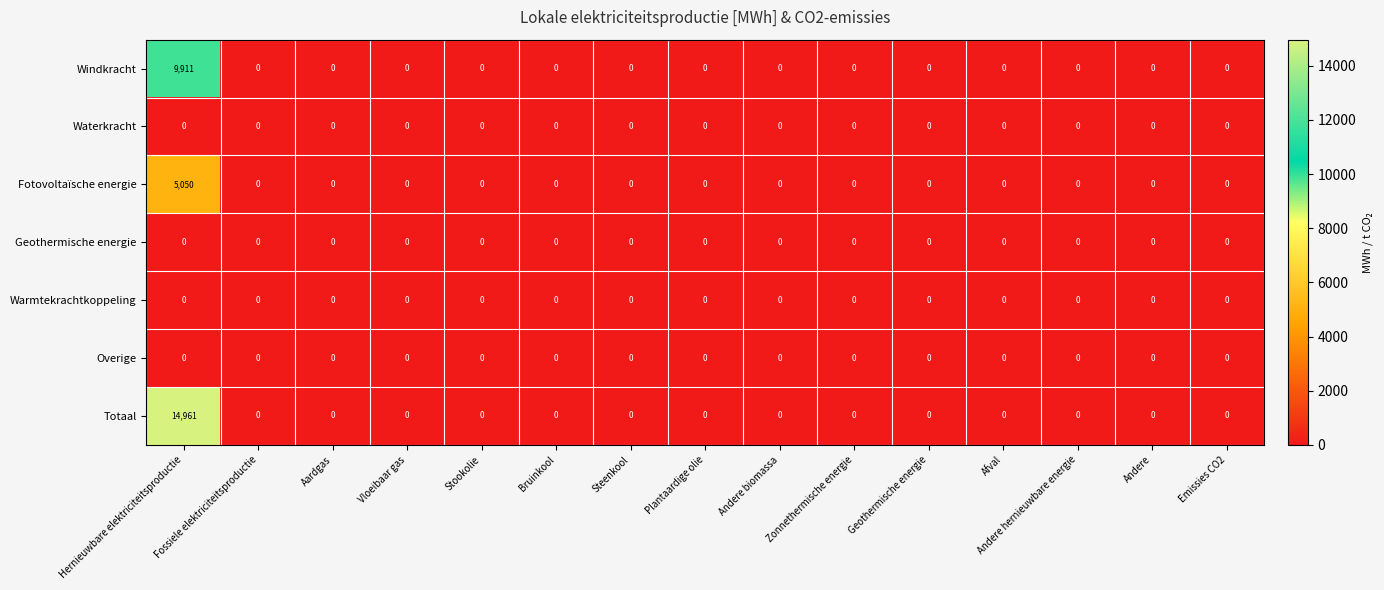

Which category has the highest value in the Windkracht series?

Hernieuwbare elektriciteitsproductie